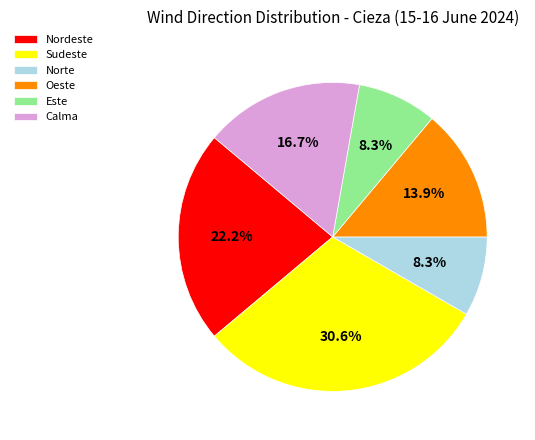

What percentage is NOT represented by Este?

91.7%